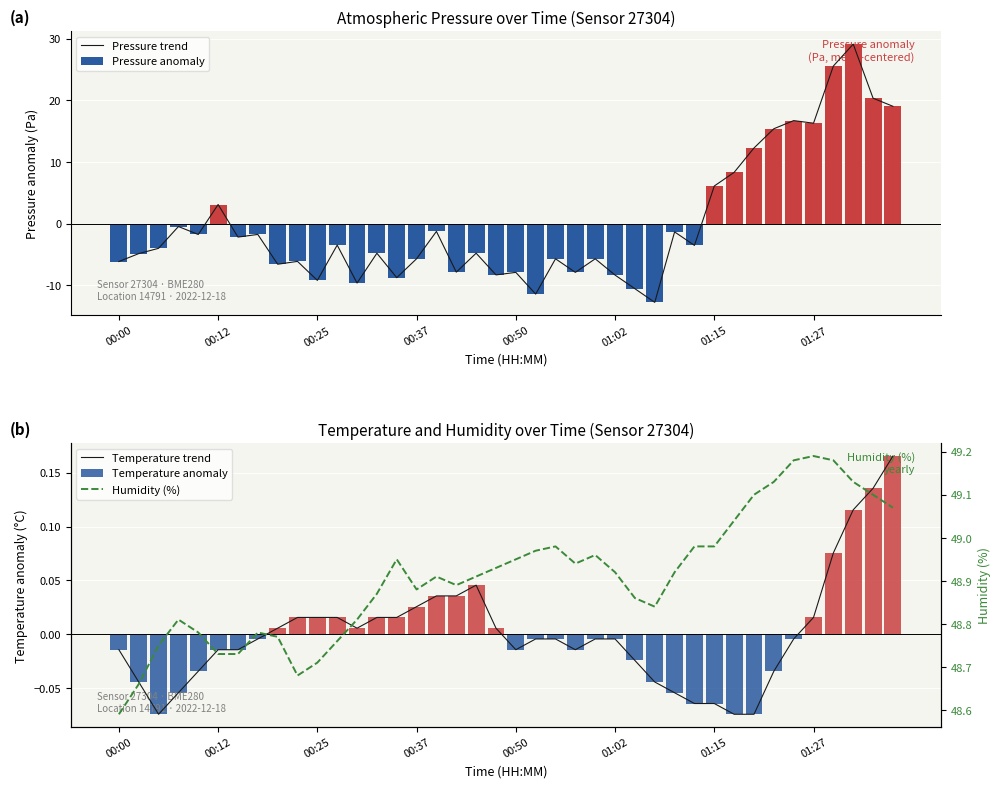

What is the difference between the second highest and minimum values in the Pressure anomaly series?

38.3